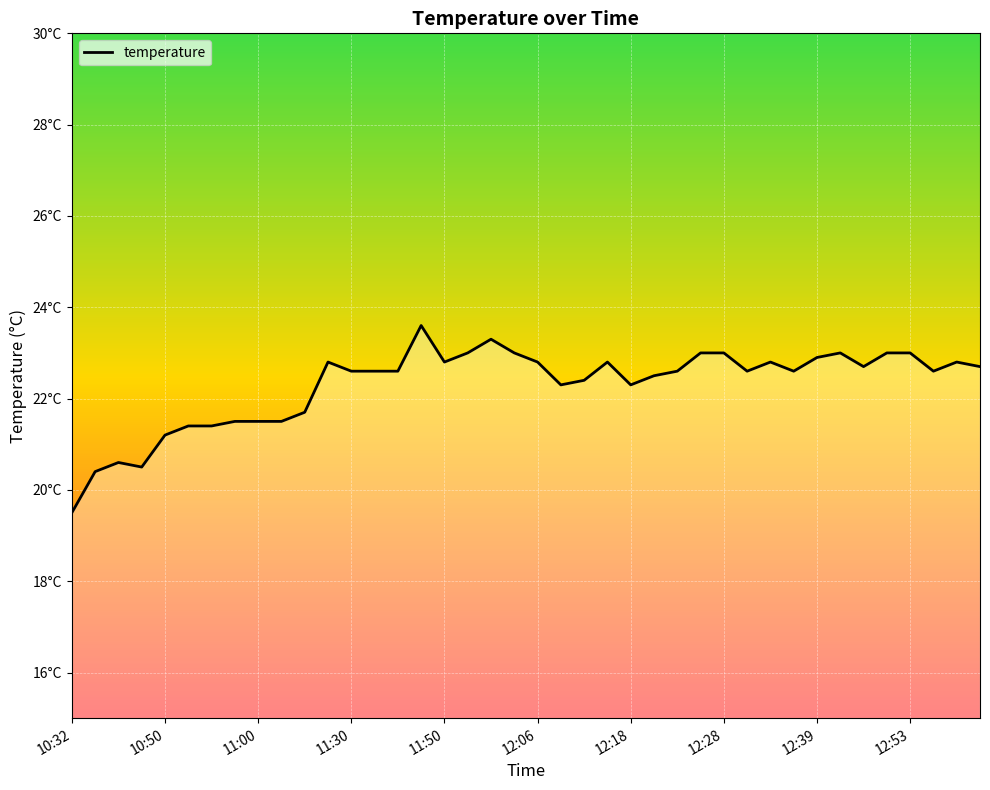

Is this an area chart (filled region under the line)?

Yes